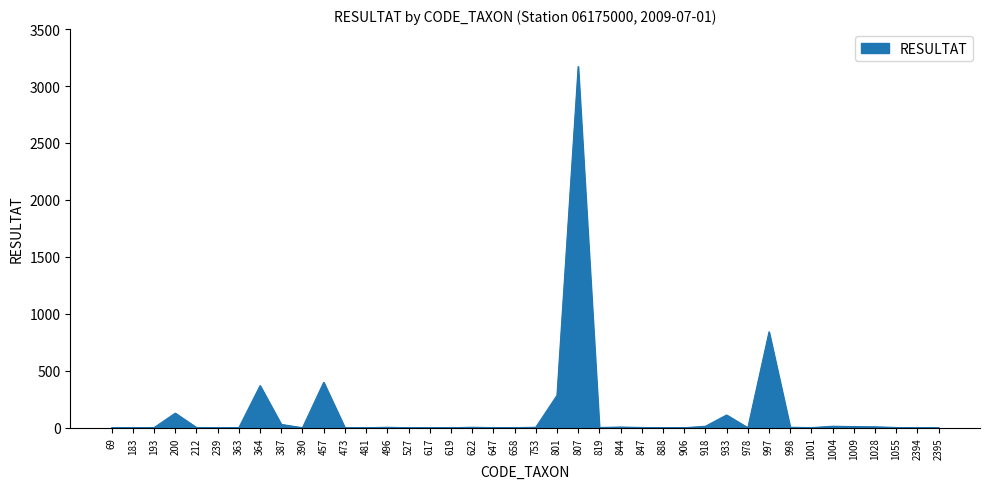

True or false: the data shows -2207 at 183.

False